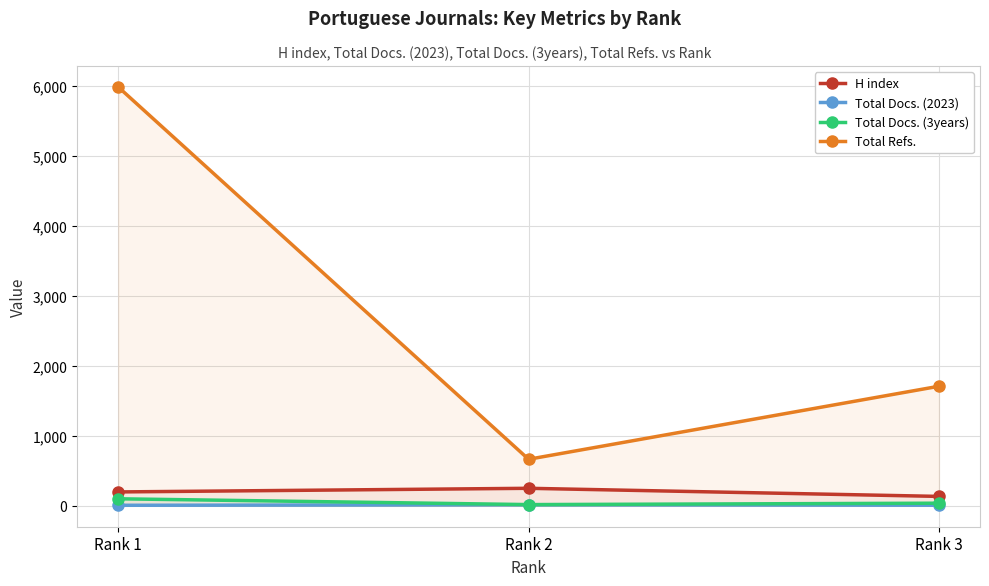

Reading left to right, transcribe all the data shown in this chart.

H index: 198	250	134
Total Docs. (2023): 7	15	8
Total Docs. (3years): 100	17	37
Total Refs.: 5988	665	1709